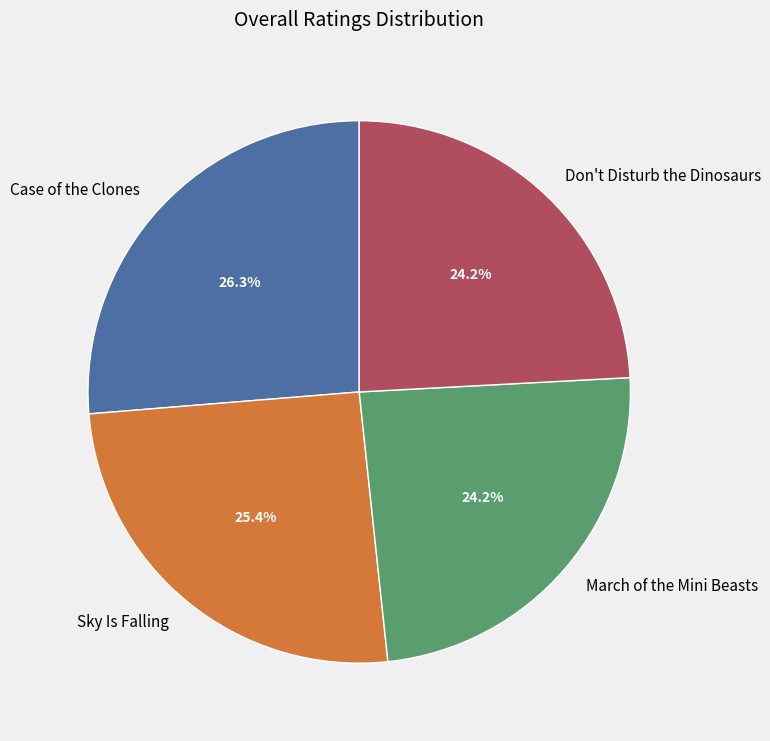

To the nearest percent, what percentage of the pie is March of the Mini Beasts?

24%